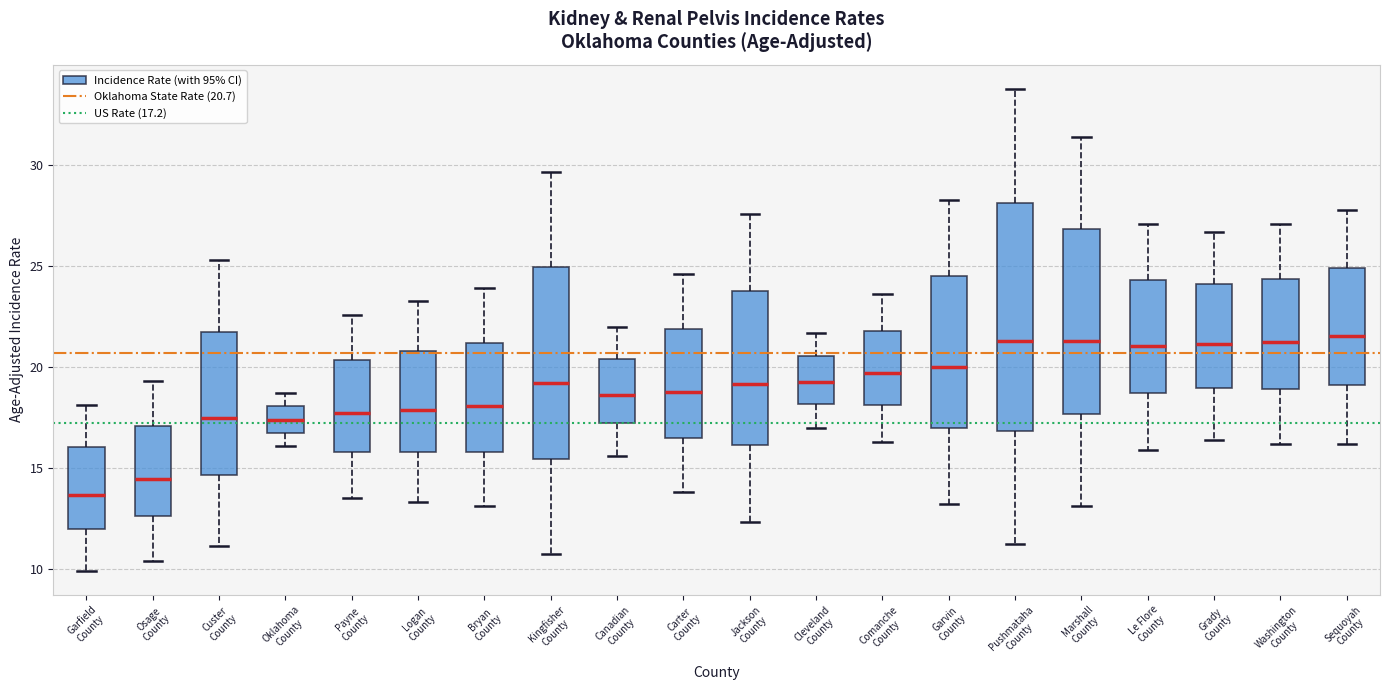

Where does the median line of the box for Canadian County sit on the y-axis? The values are not printed on the chart, so give them approximately, as read against the axis.

18.5